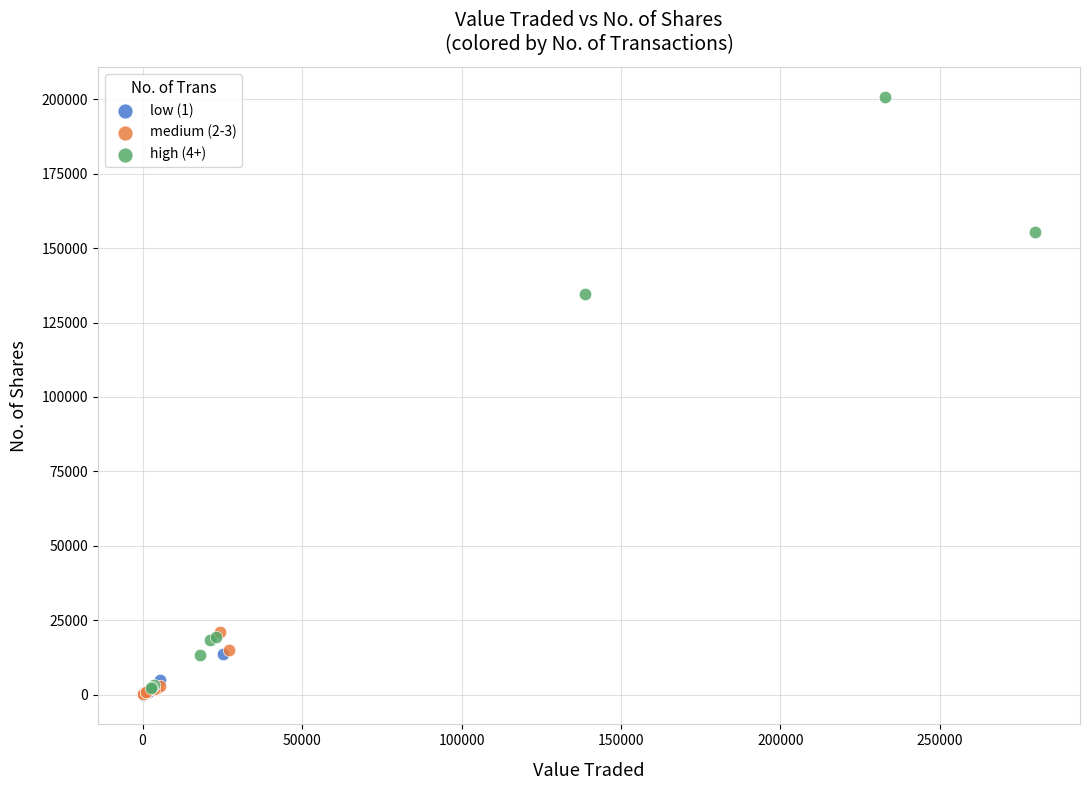

Which series has the widest spread of Y values?

high (4+)